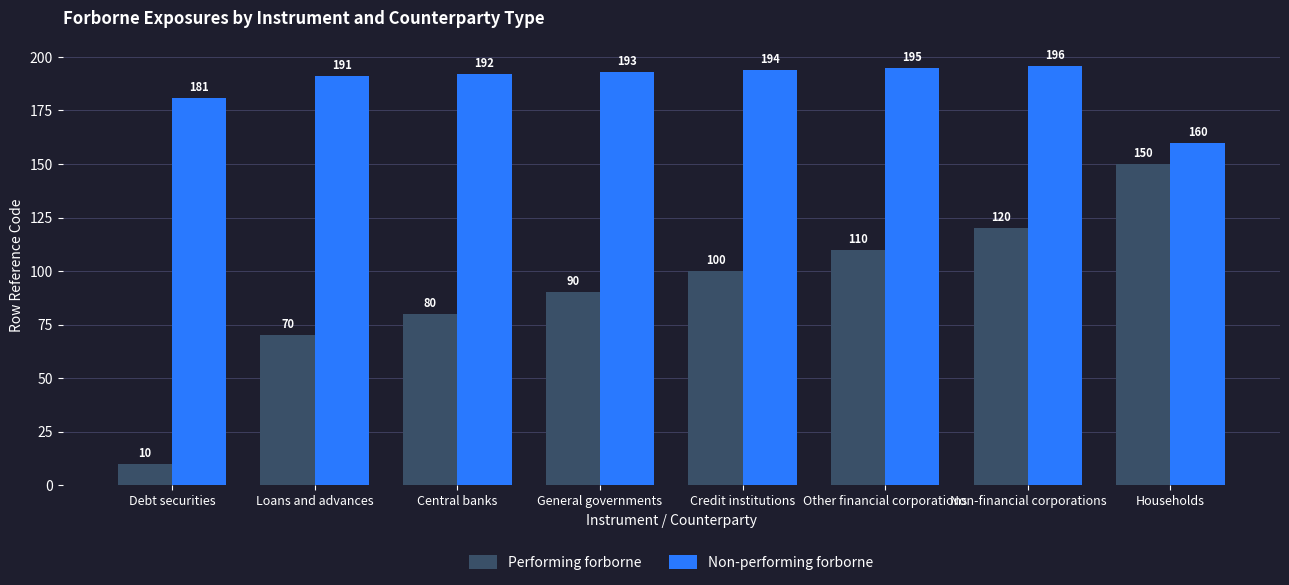

Which category has the highest value in the Performing forborne series?

Households